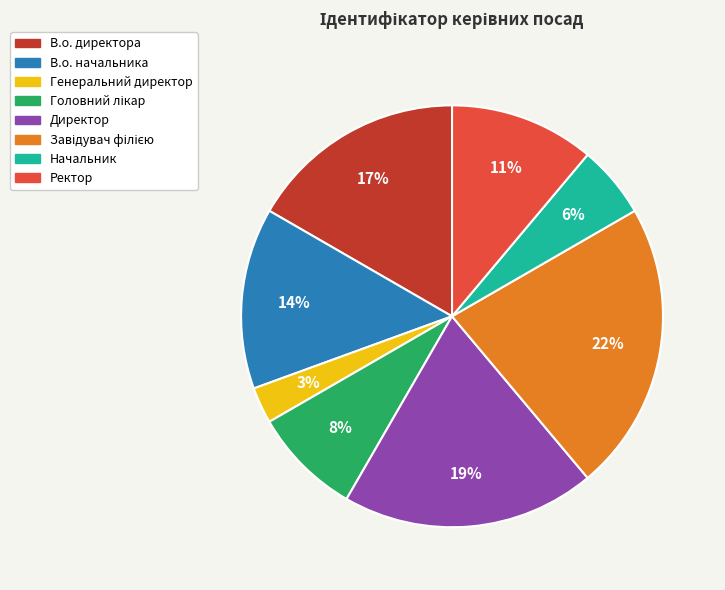

What is the smallest slice in the pie chart?

Генеральний директор